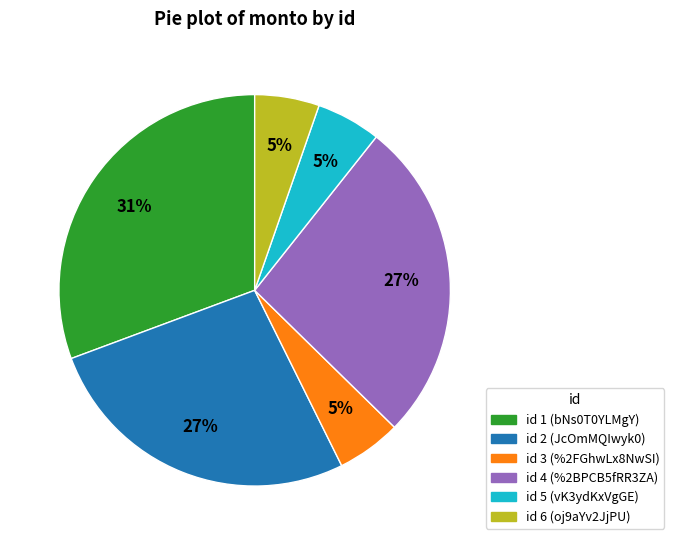

Does any single category account for the majority?

No